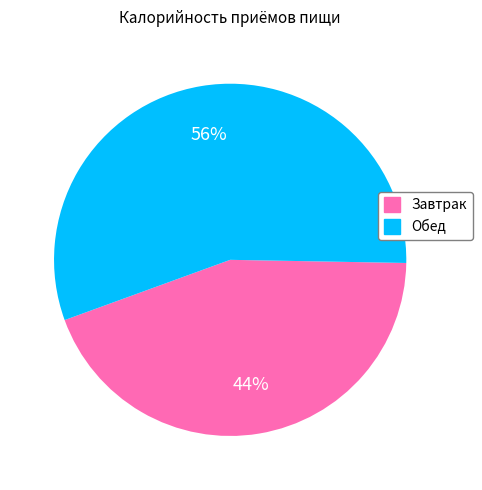

The Обед slice represents 56% of the pie. True or false?

True